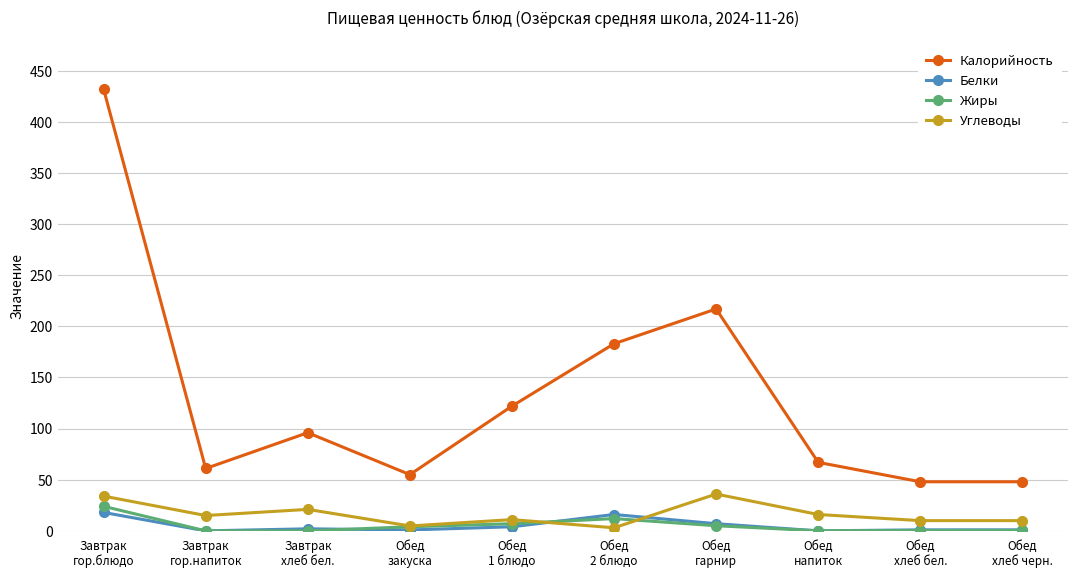

How many interior local peaks does the Калорийность series have?

2